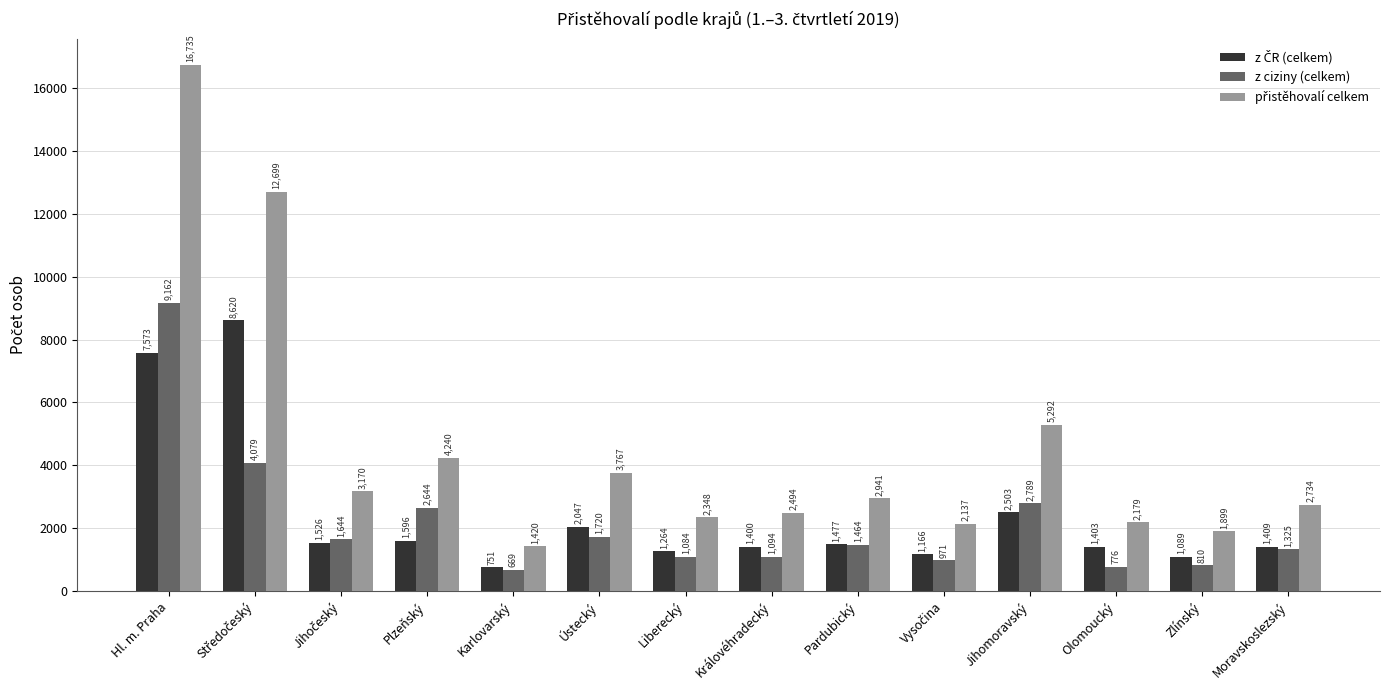

The value of z ciziny (celkem) at Liberecký is 1084. True or false?

True